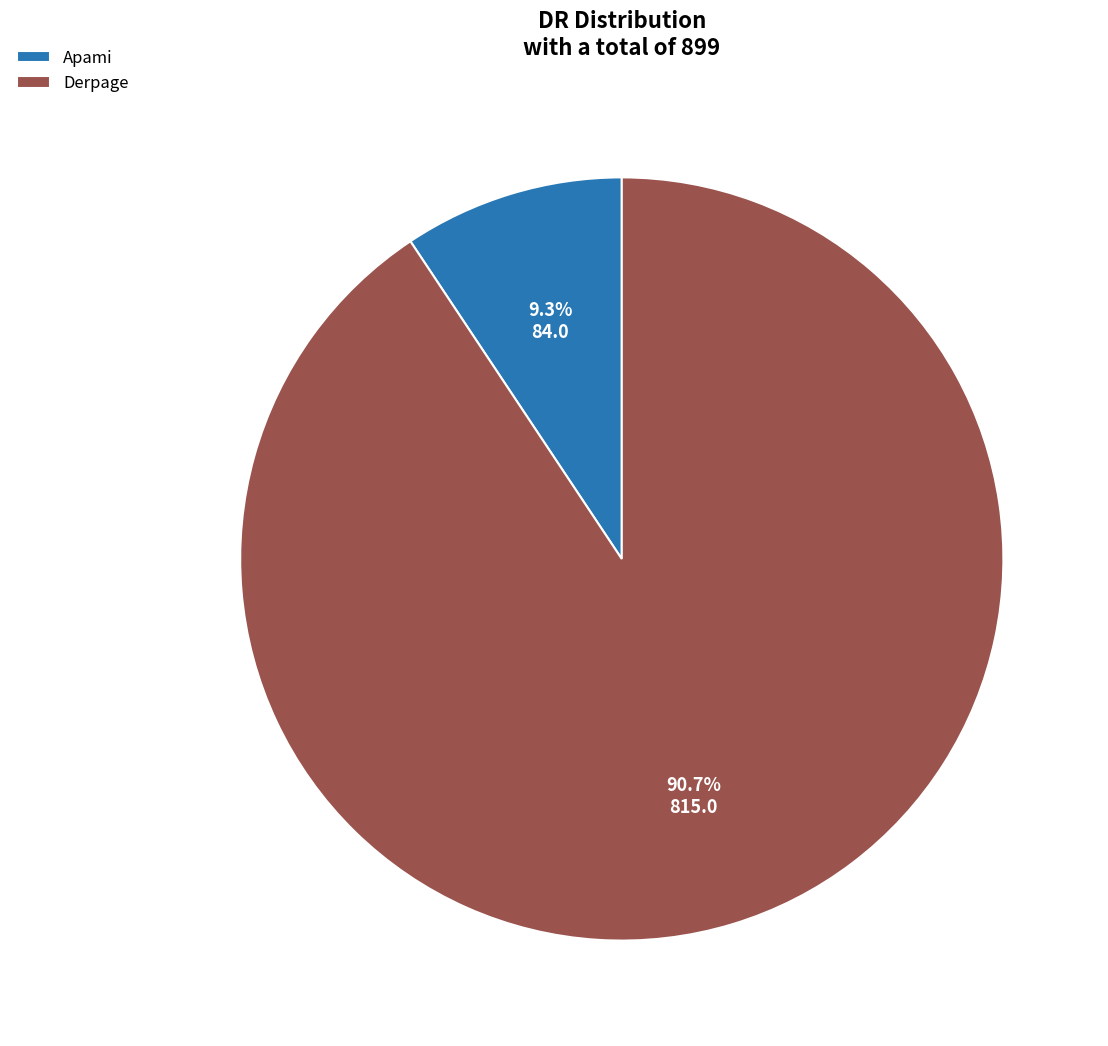

To the nearest percent, what is the difference between the largest and smallest slice percentages?

81%